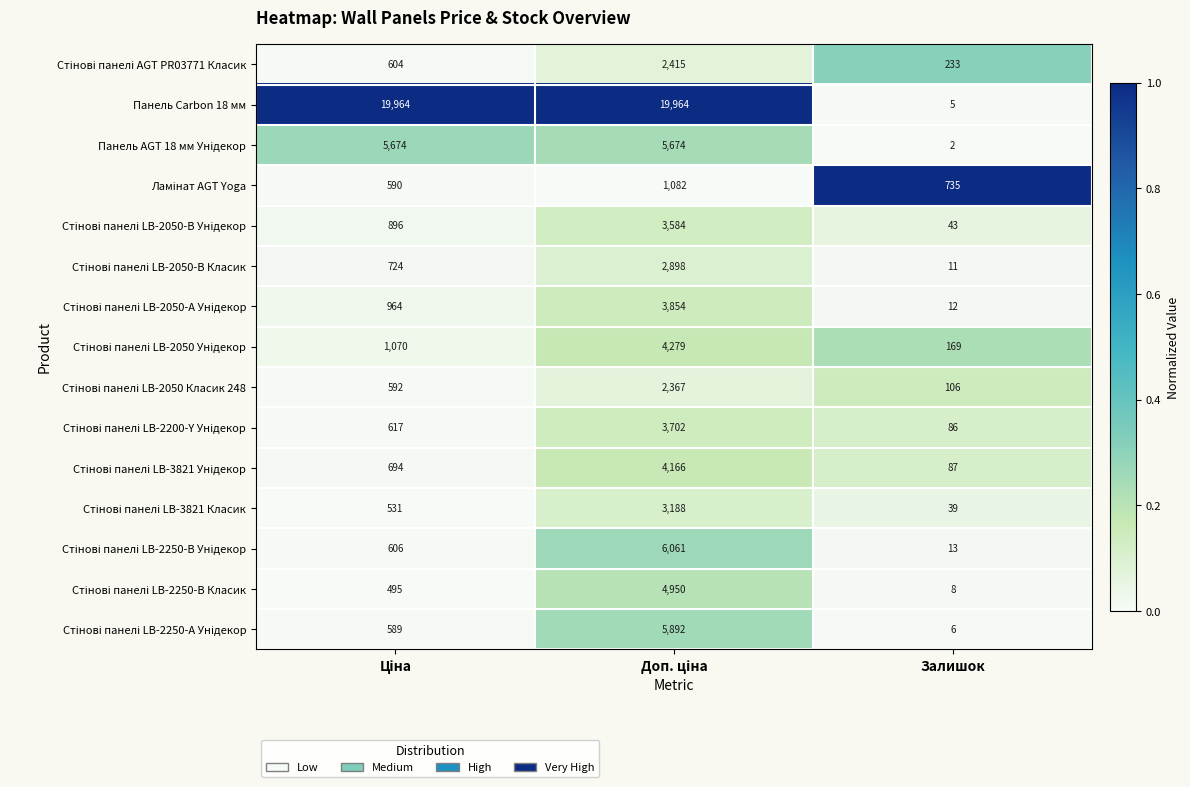

Which series has the largest total across all categories?

Панель Carbon 18 мм